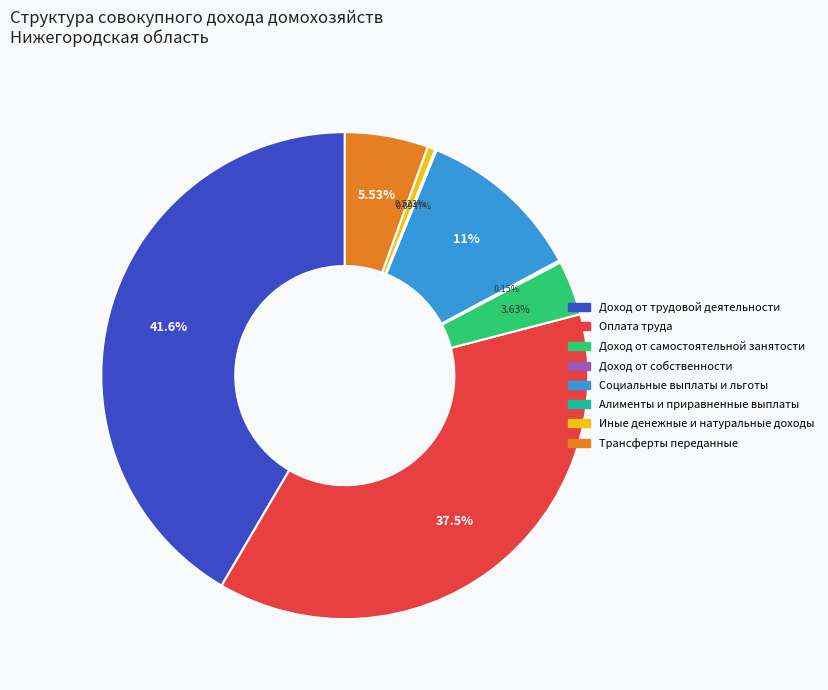

What is the ratio of the value at Доход от трудовой деятельности to the value at Иные денежные и натуральные доходы?

79.5